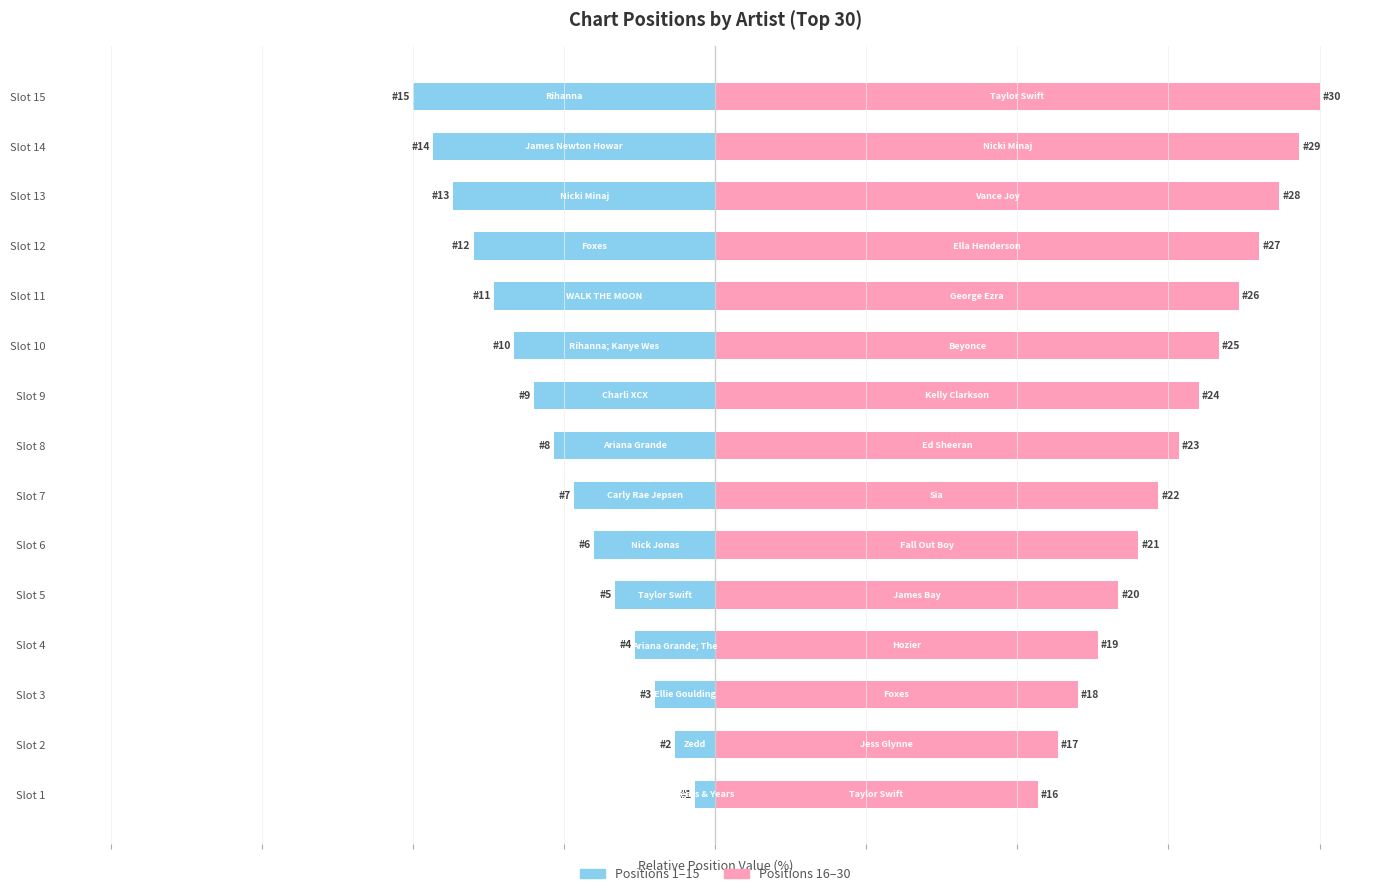

What is the value of the Female (Positions 16–30) bar at the 6th from the left?

70.0